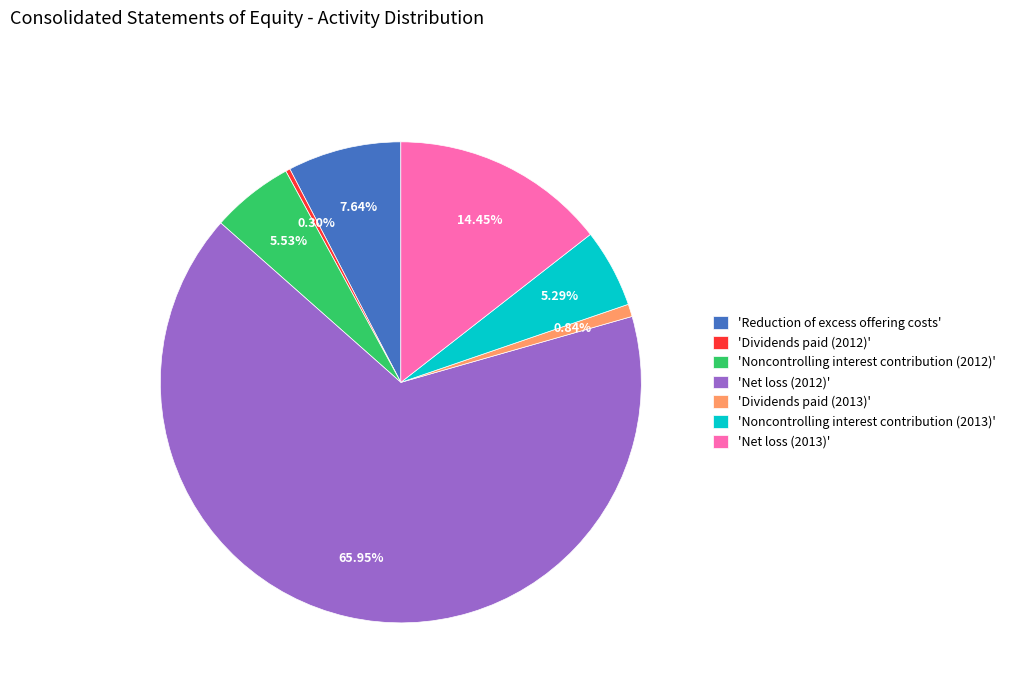

Do 'Net loss (2012)' and 'Noncontrolling interest contribution (2012)' together represent more than half of the pie?

Yes